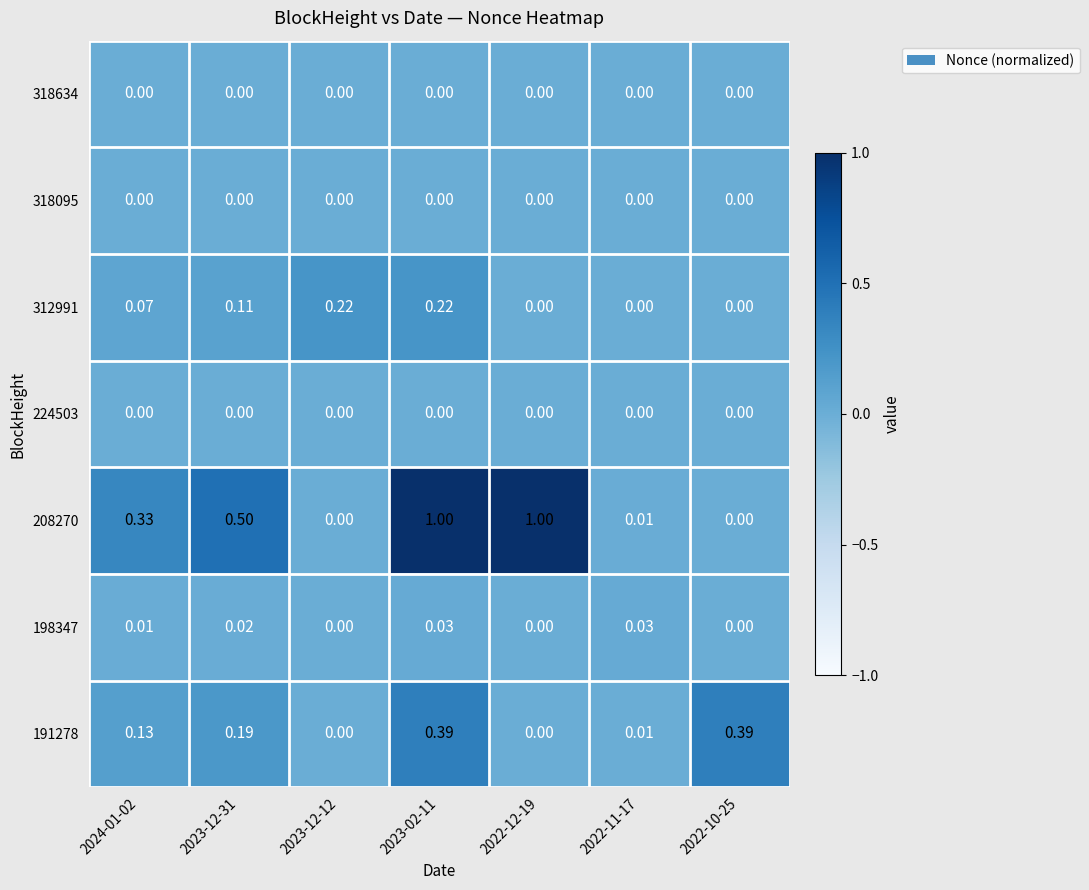

Which series has the largest total across all categories?

208270